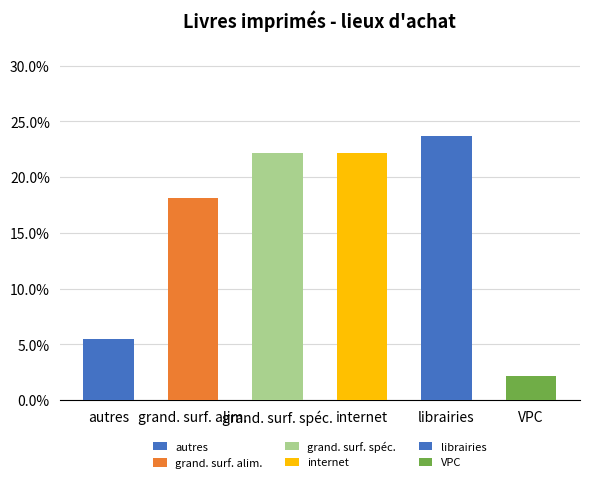

Does the chart contain any negative values?

No